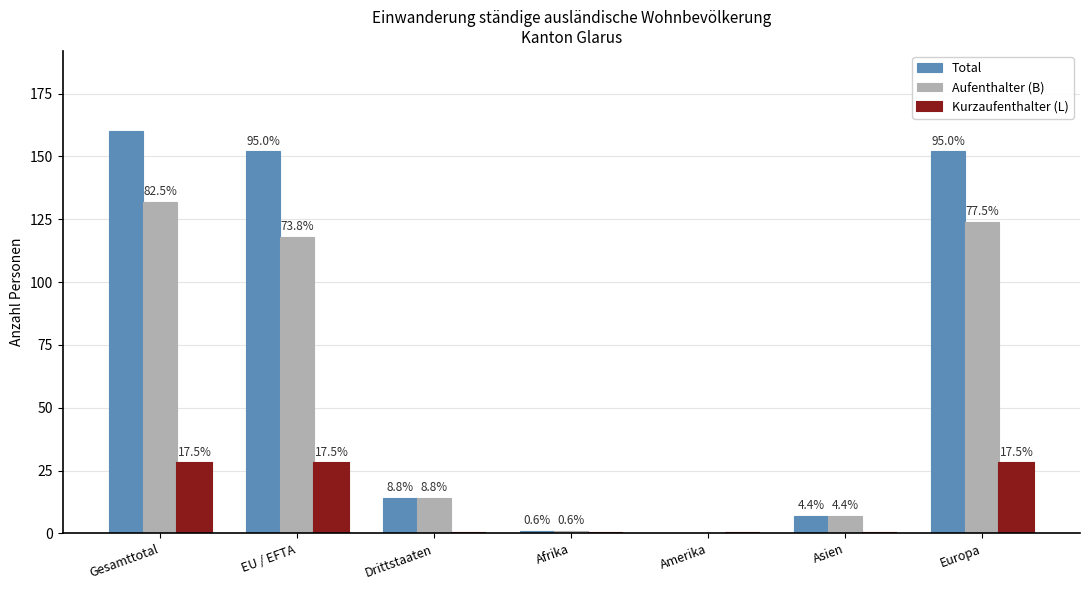

Reading right to left, list all the values displayed in this chart.

Total: 152	7	0	1	14	152	160
Aufenthalter (B): 124	7	0	1	14	118	132
Kurzaufenthalter (L): 28	0	0	0	0	28	28